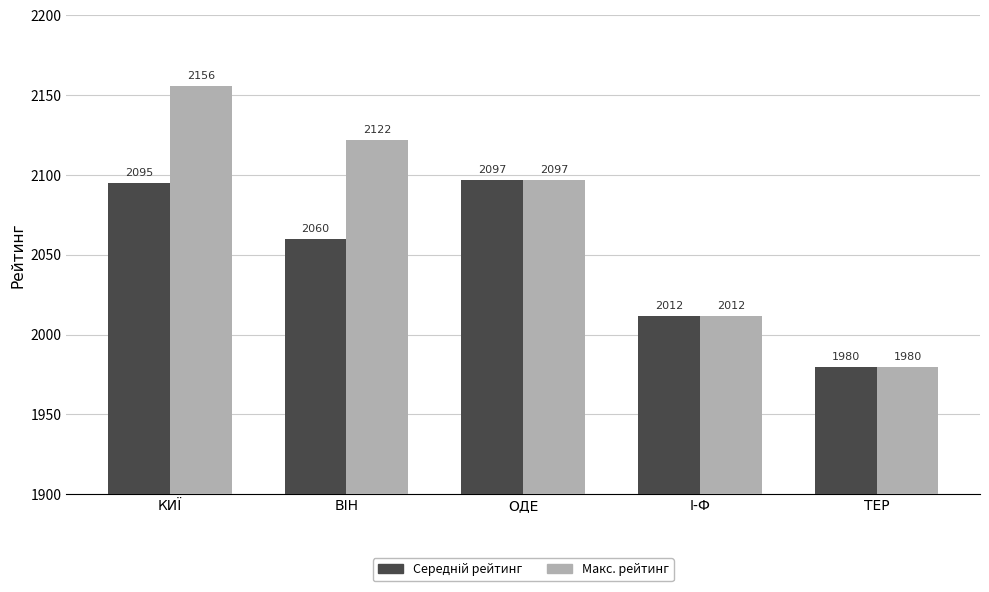

Is it true that Макс. рейтинг equals 1980.0 at ТЕР?

True